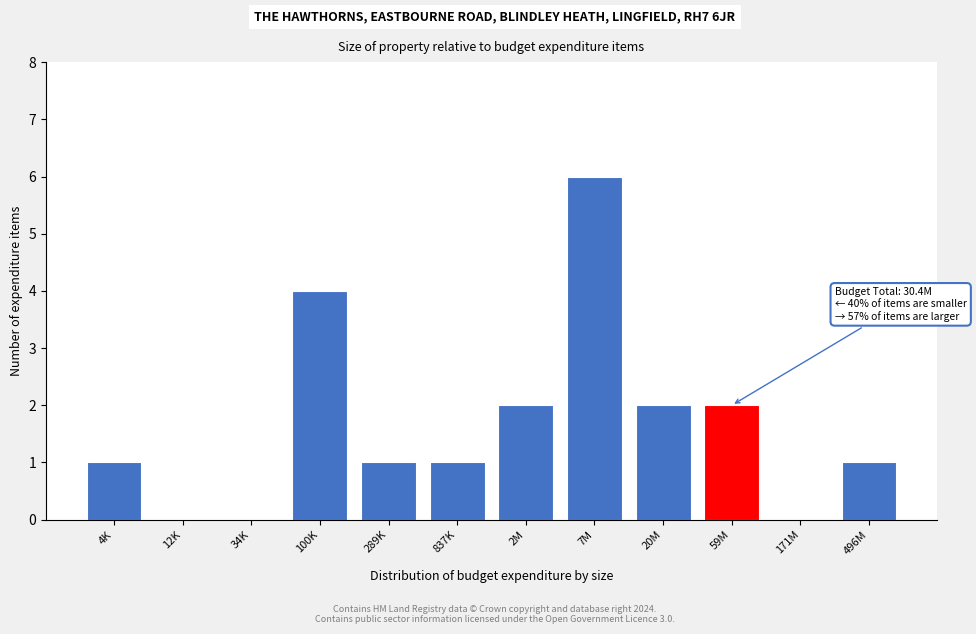

Reading left to right, list all the values displayed in this chart.

4K=1	12K=0	34K=0	100K=4	289K=1	837K=1	2M=2	7M=6	20M=2	59M=2	171M=0	496M=1